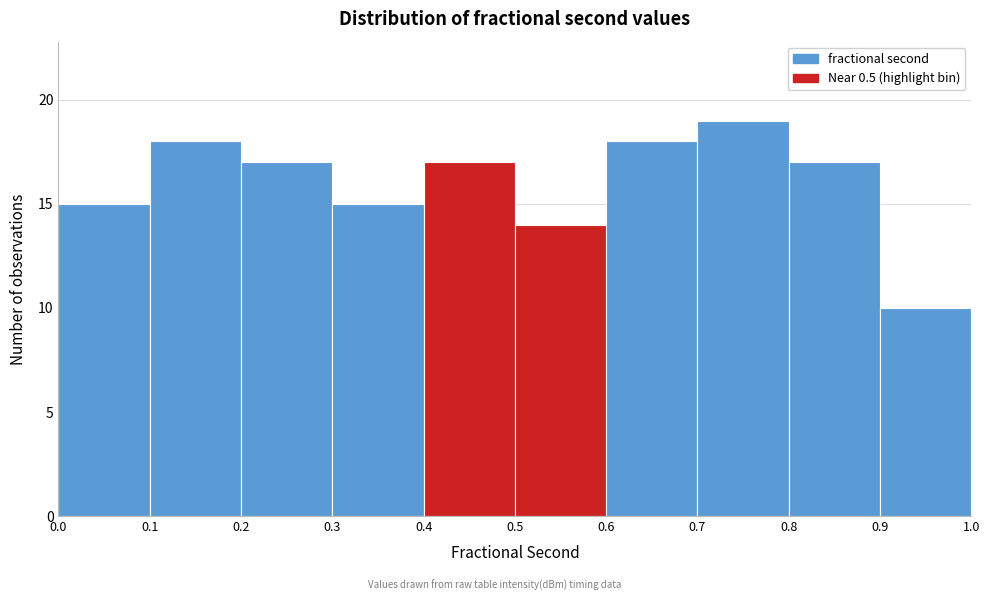

Which range on the x-axis has the tallest bar?

0.7 to 0.8